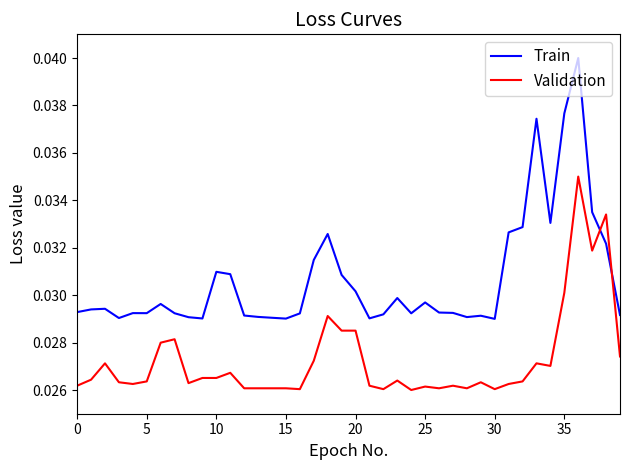

What are all the series names shown in the legend?

Train, Validation